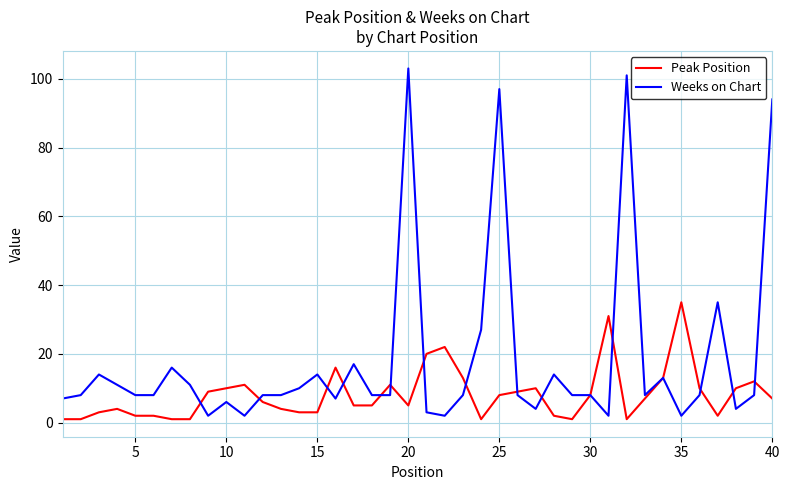

What is the greatest value displayed?

103